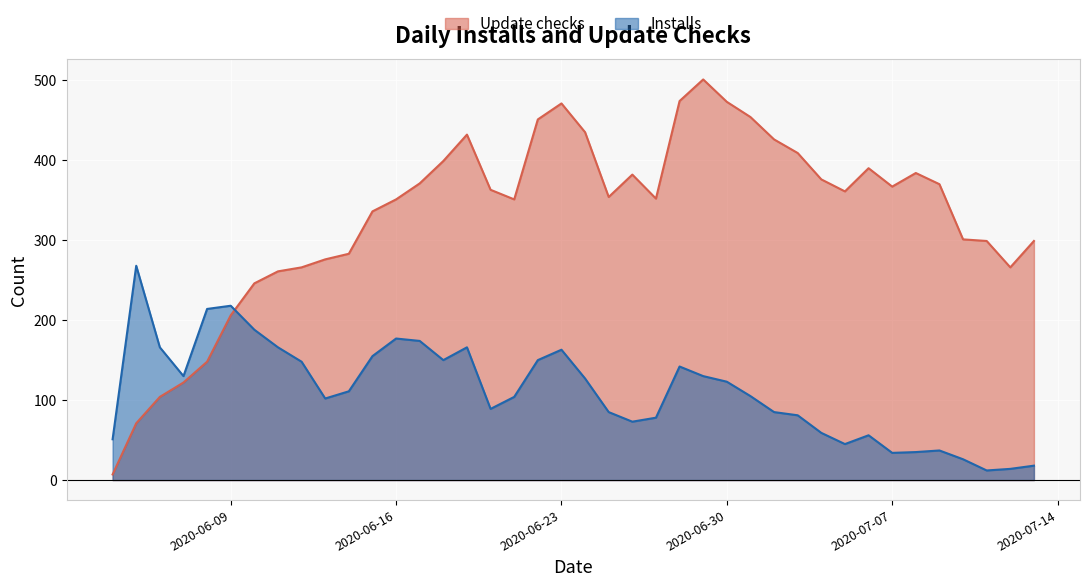

What is the total value across all series at 2020-07-08?

419